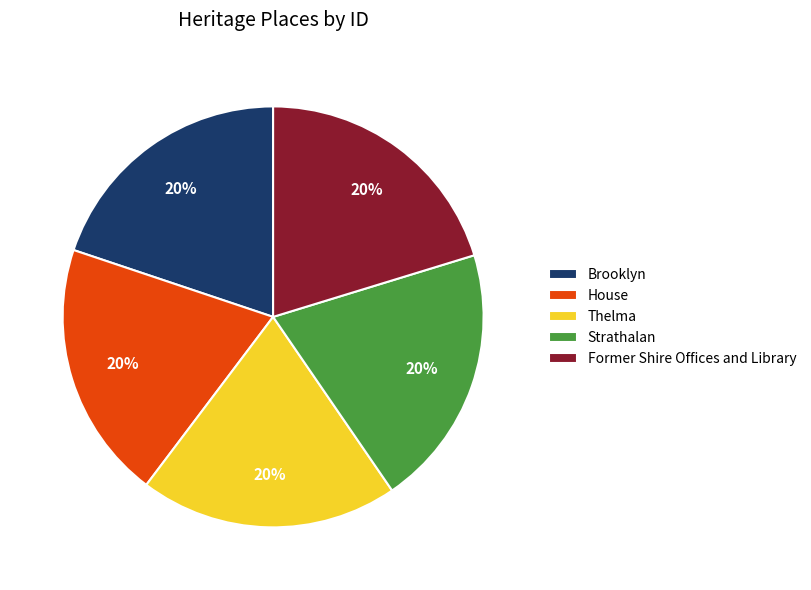

To the nearest percent, what is the average slice percentage?

20%